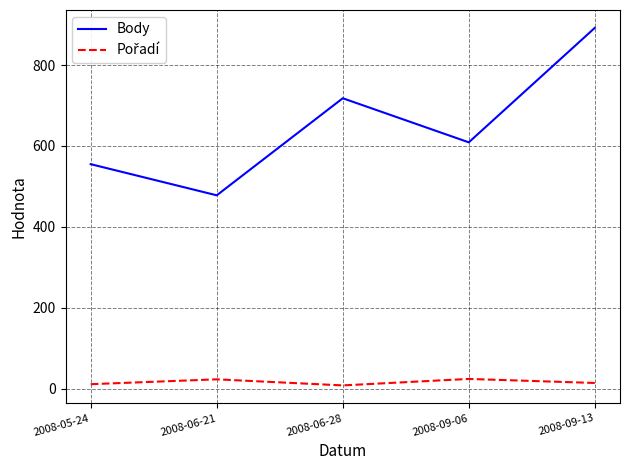

The value of Body at 2008-05-24 is 267. True or false?

False